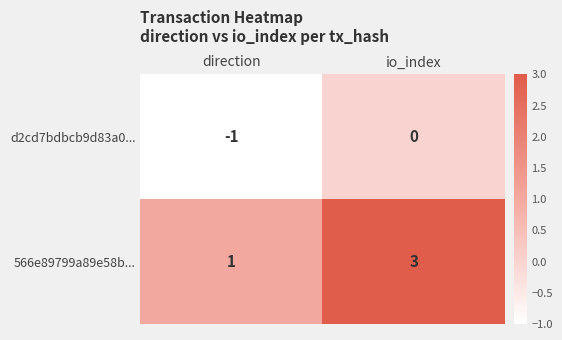

Reading left to right, list all the values displayed in this chart.

d2cd7bdbcb9d83a0...: direction=-1	io_index=0
566e89799a89e58b...: direction=1	io_index=3